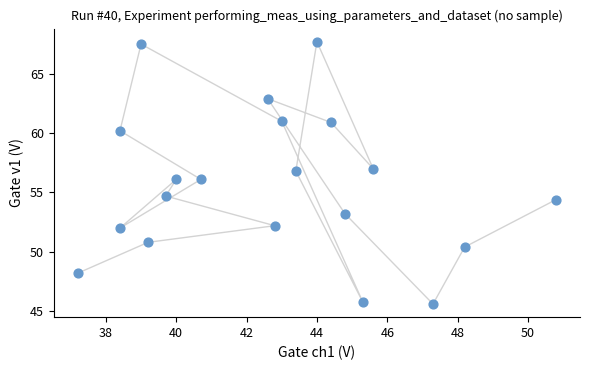

What is the range of Y values (max minus min)?

22.1